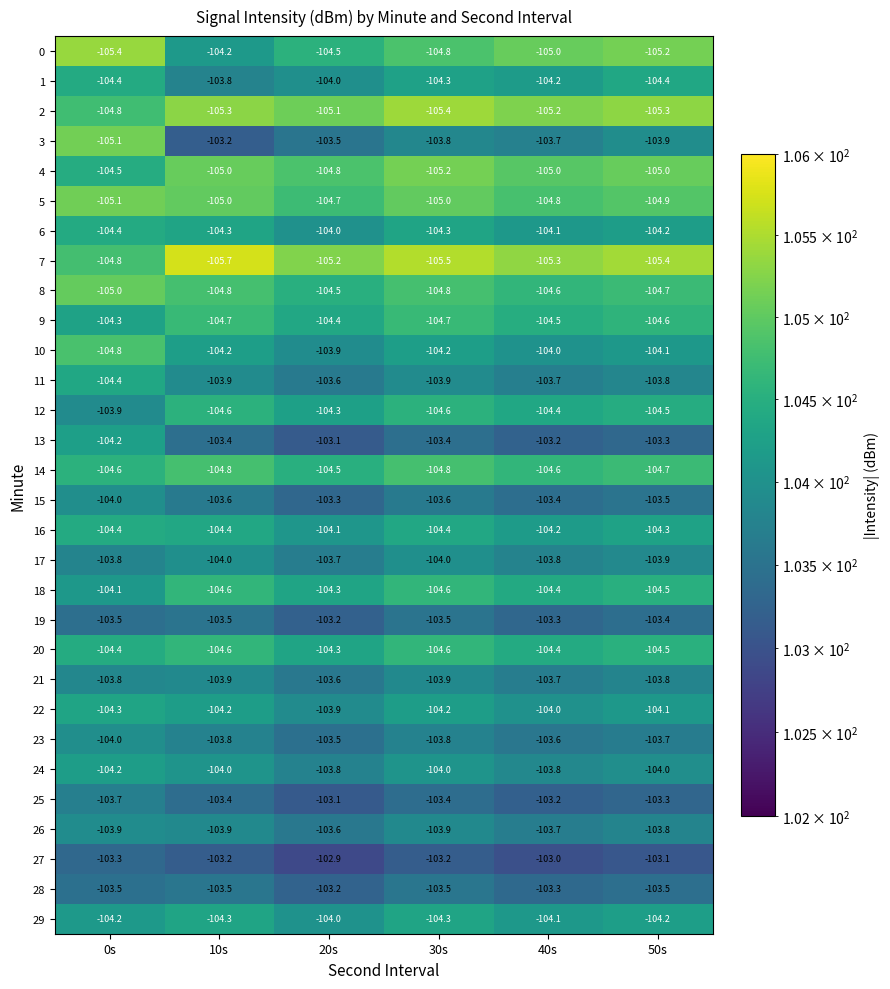

How many categories are shown in the chart?

6